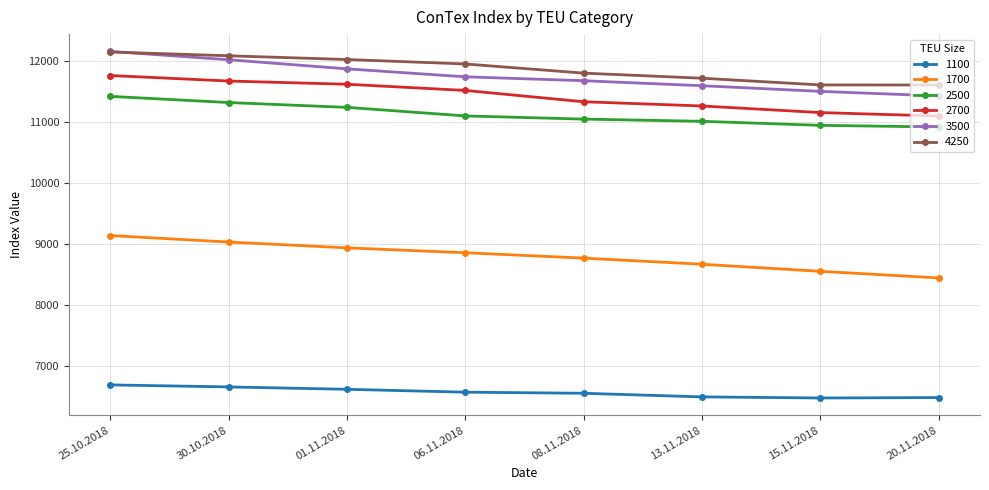

What is the label of the 3rd point from the right?

13.11.2018